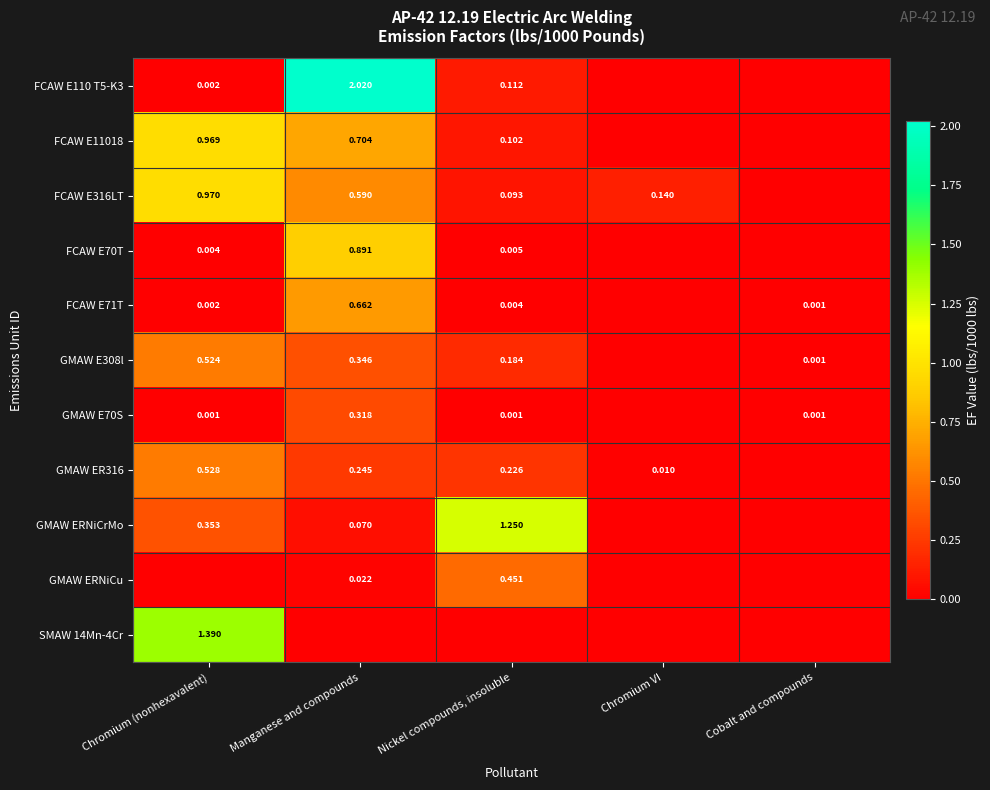

Is the value of GMAW ERNiCrMo at Nickel compounds, insoluble greater than the value of FCAW E110 T5-K3 at Chromium (nonhexavalent)?

Yes